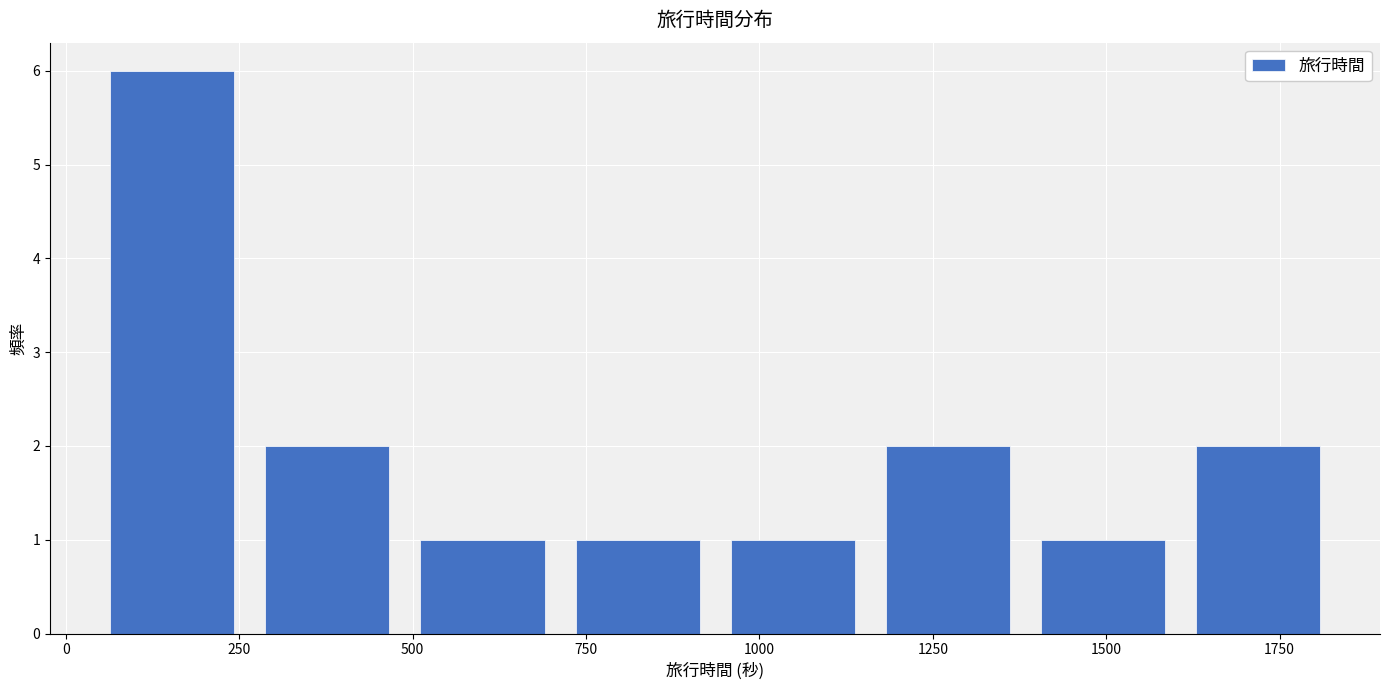

Reading left to right, transcribe this chart: for each bar, give the range it covers on the x-axis and its height. Neither the bar edges nor the heights are printed on the chart, so give them approximately, as read against the axes.

50 to 250: 6
250 to 500: 2
500 to 700: 1
700 to 950: 1
950 to 1150: 1
1150 to 1400: 2
1400 to 1600: 1
1600 to 1850: 2